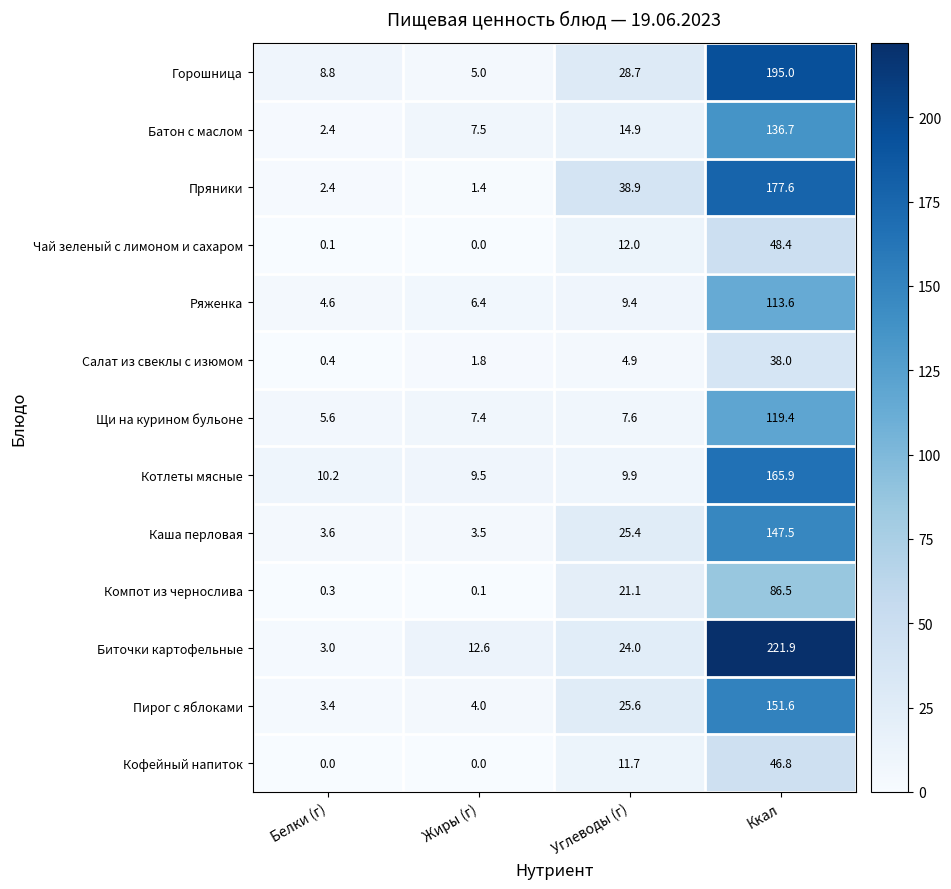

Is it true that Компот из чернослива equals 86.5 at Ккал?

True